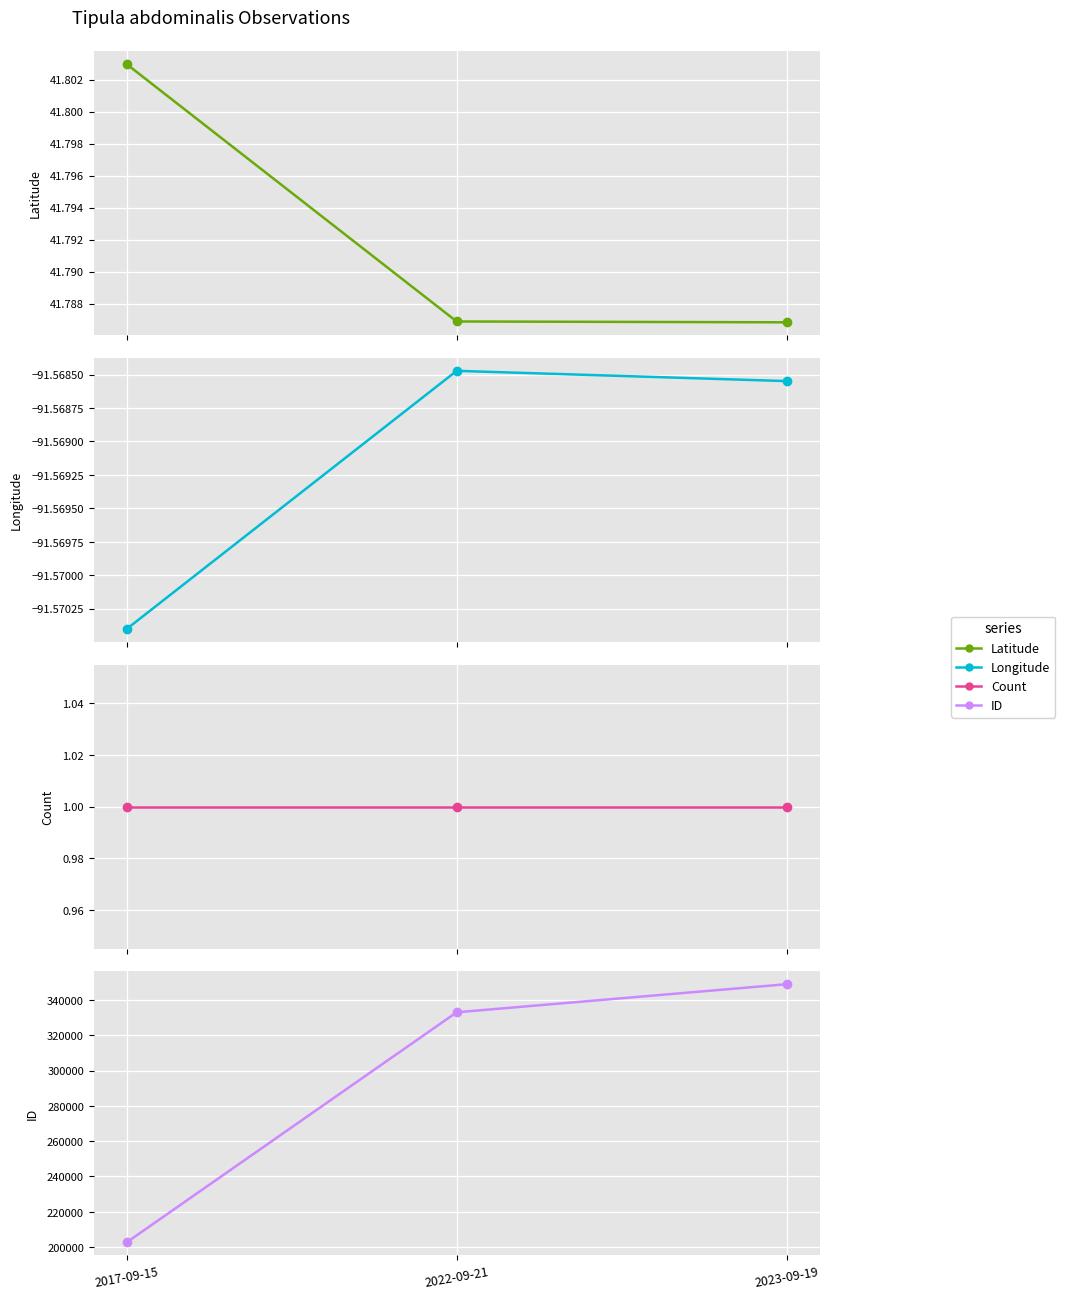

What is the maximum value for ID?

348975.0